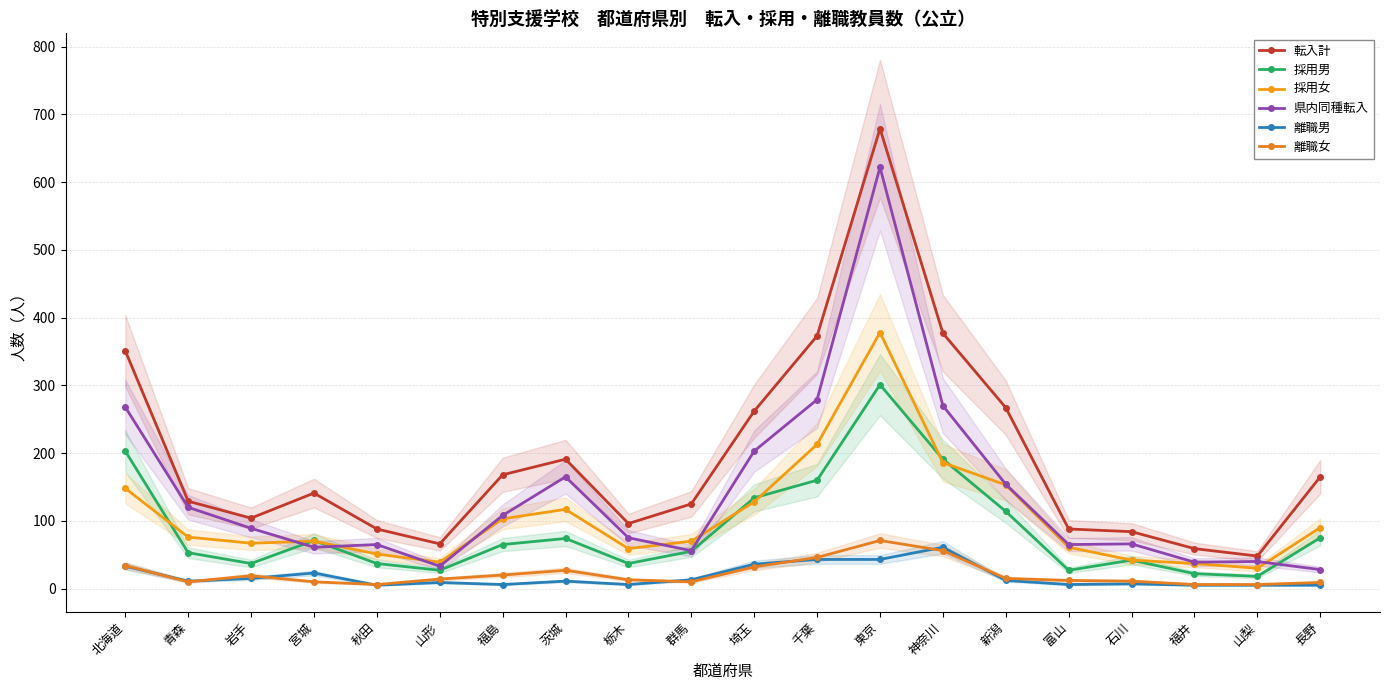

What are all the series names shown in the legend?

転入計, 採用男, 採用女, 県内同種転入, 離職男, 離職女